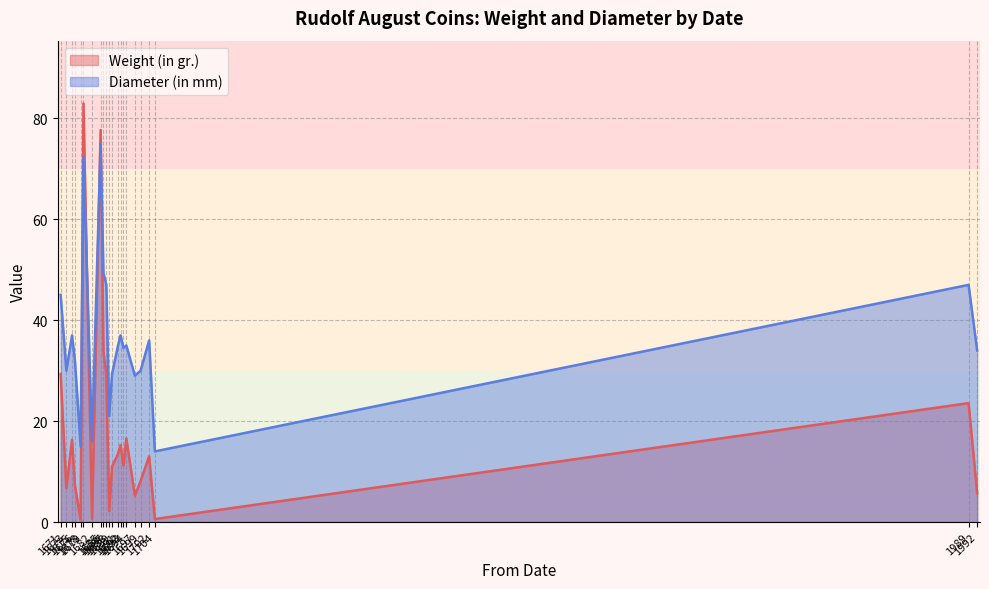

How many intersections are there between Diameter (in mm) and Weight (in gr.)?

4